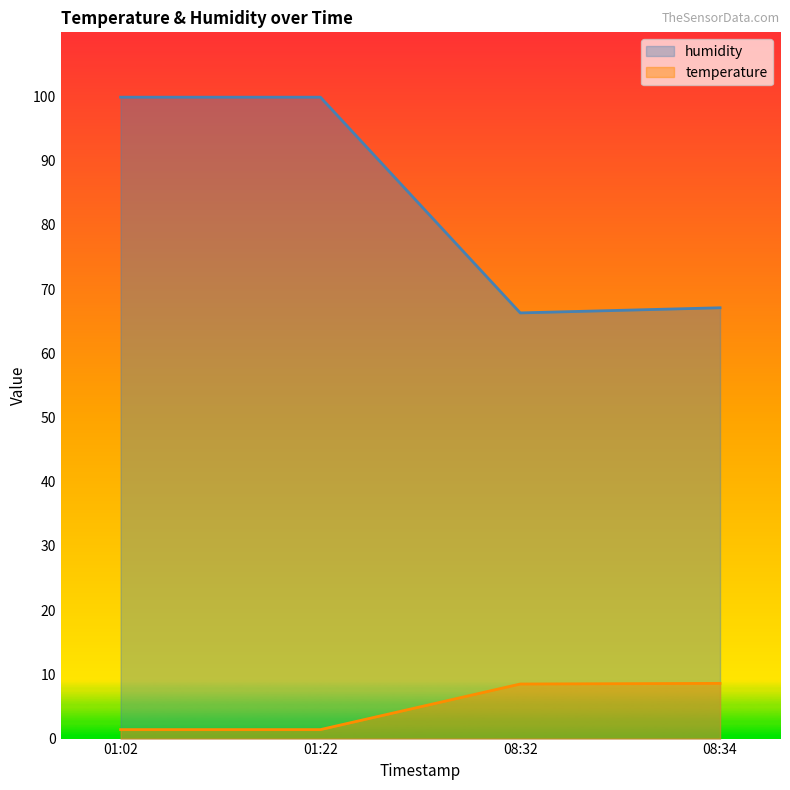

At how many categories does at least one series exceed 20?

4